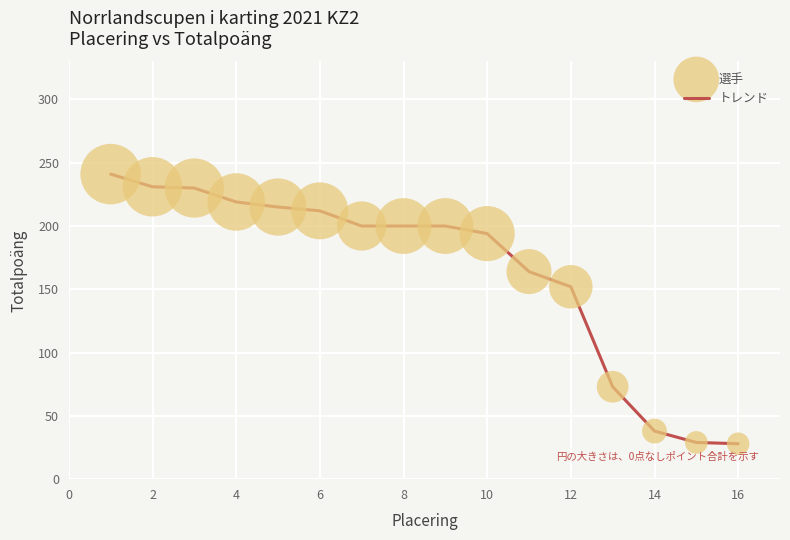

What is the difference between the maximum and minimum values?

213